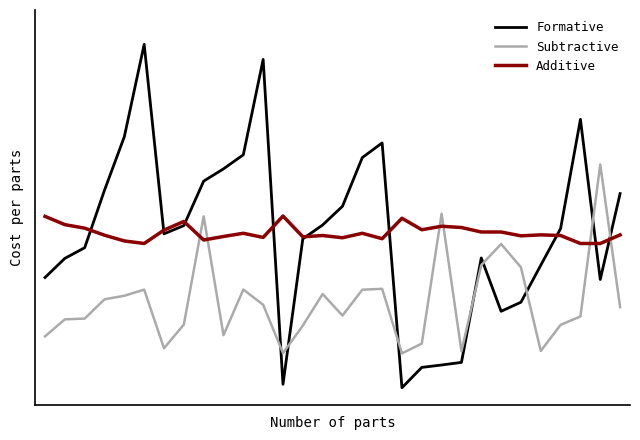

Does the chart have visible grid lines?

No